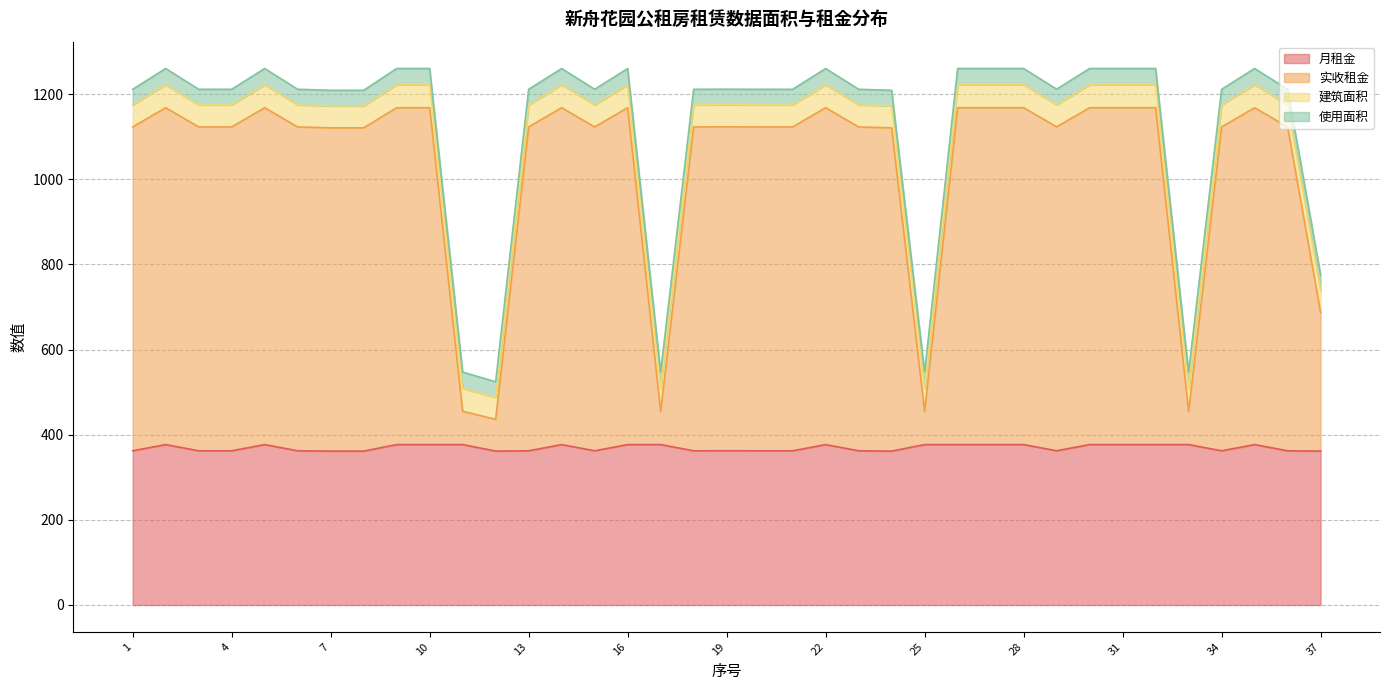

Is the value of 实收租金 at 6 greater than the value of 月租金 at 28?

Yes